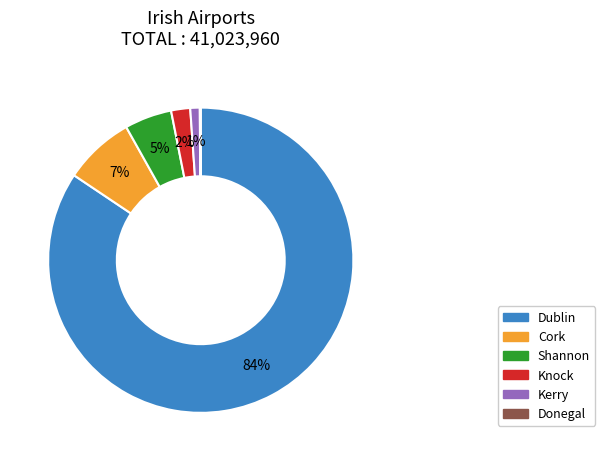

To the nearest percent, what portion does Kerry represent?

1%